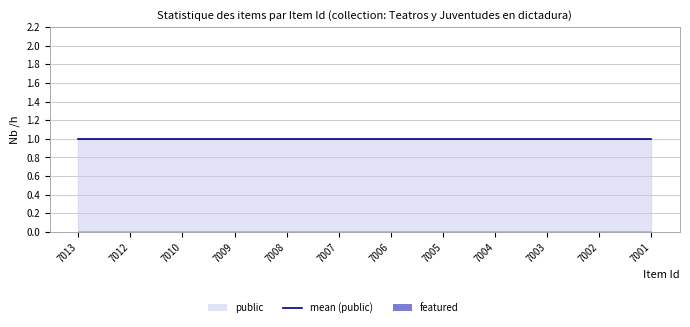

Is the value of featured at 7009 greater than the value of public at 7013?

No